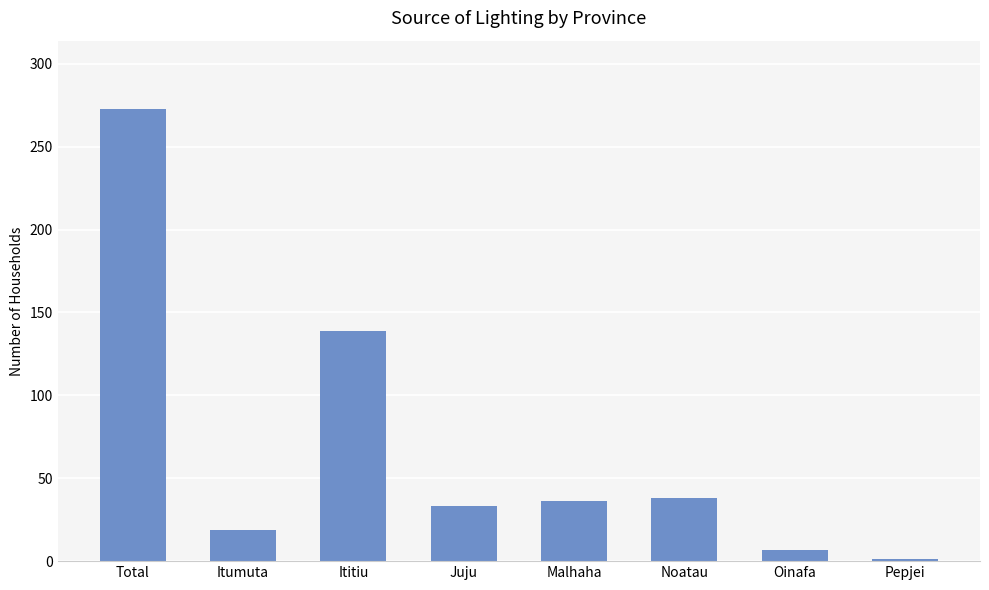

At which category does the chart reach its minimum across all series?

Pepjei